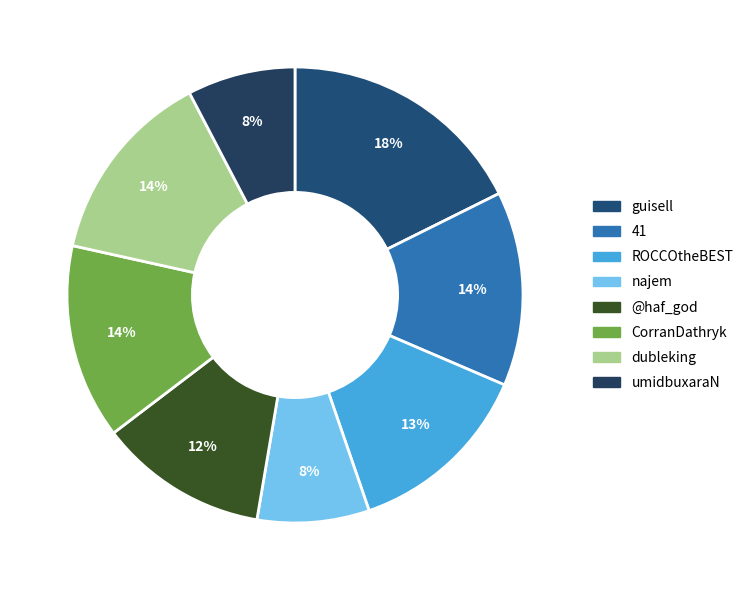

To the nearest percent, what is the average slice percentage?

12%